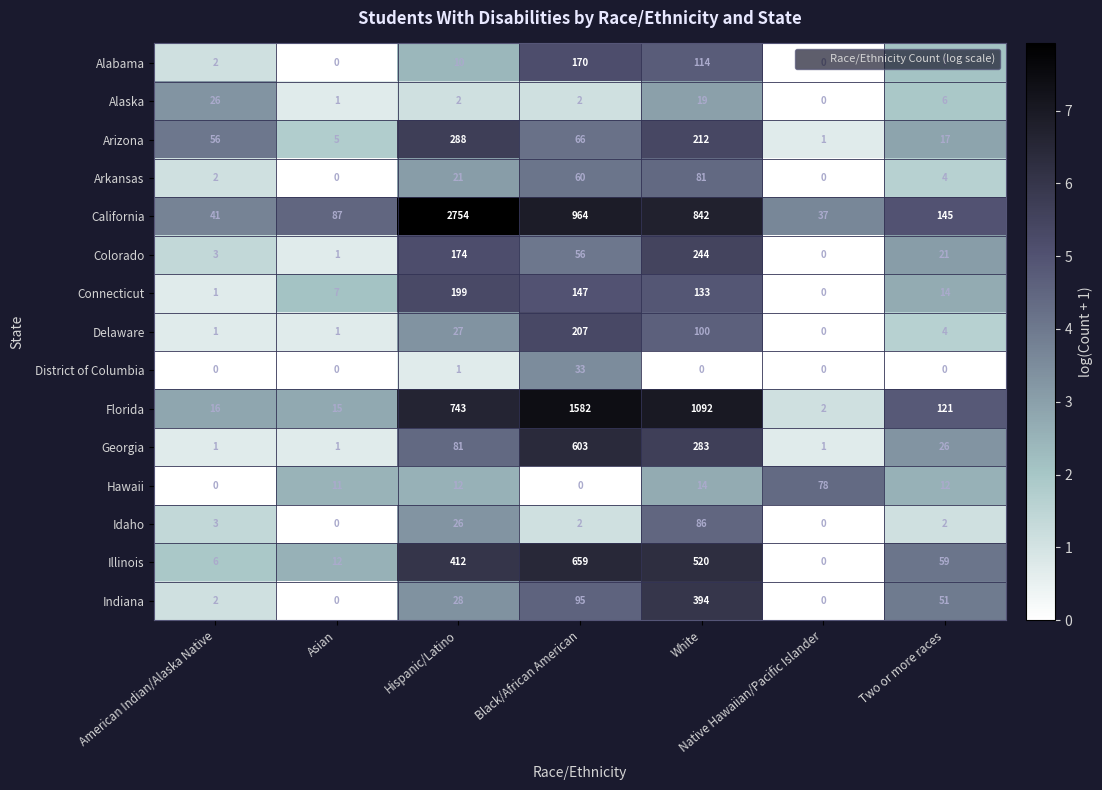

Which series has the largest total across all categories?

California